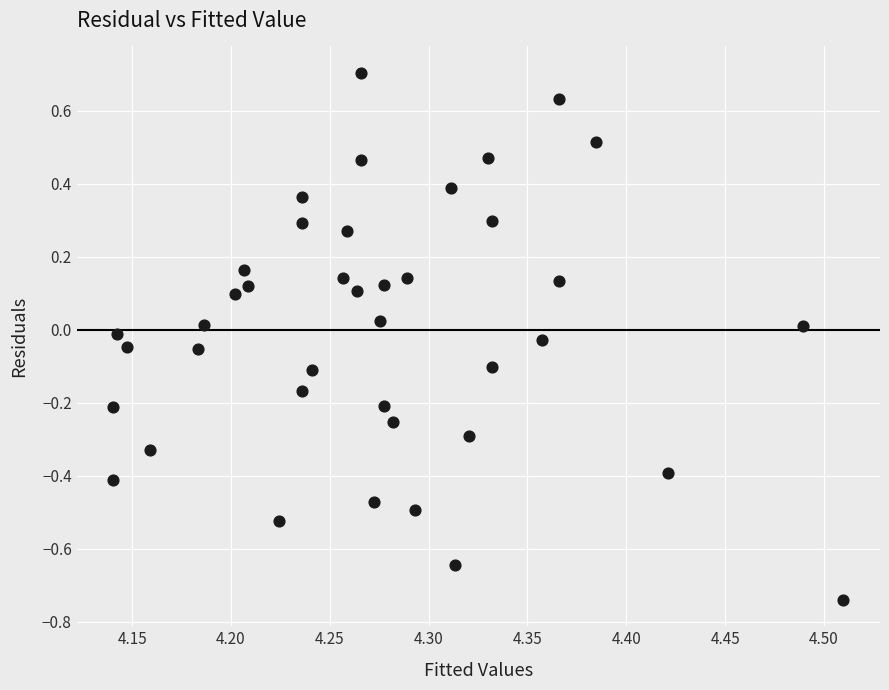

What is the range of Y values (max minus min)?

1.4